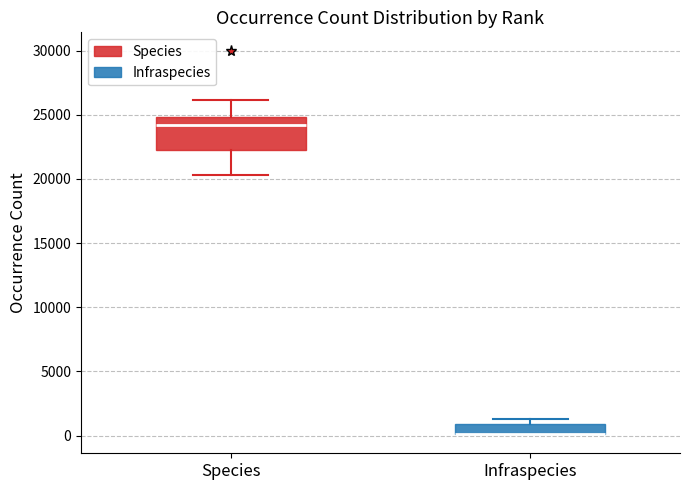

Which box is the tallest, from its lower edge to its upper edge?

Species